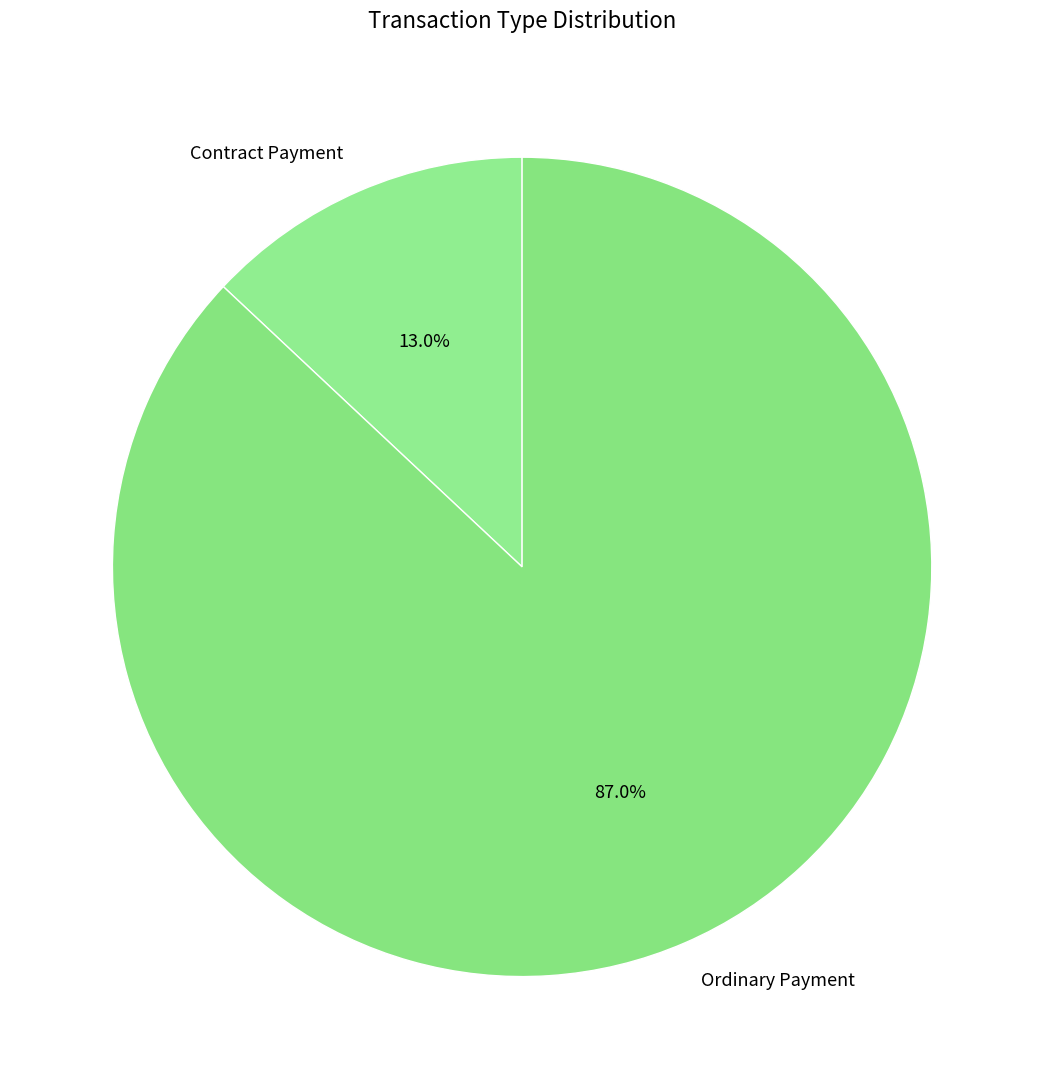

The Ordinary Payment slice represents 87% of the pie. True or false?

True